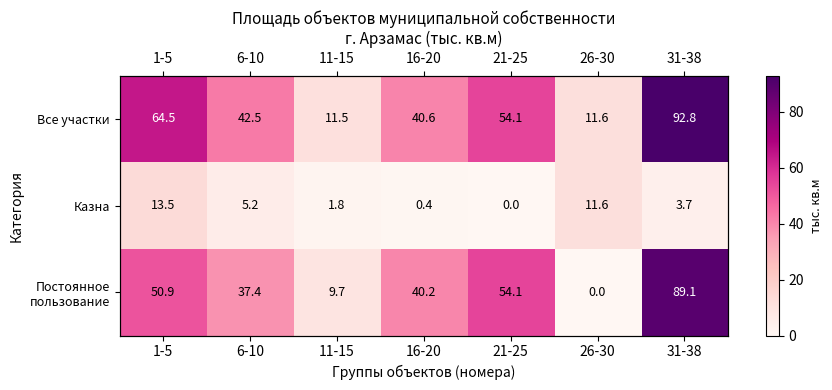

How many values in the Казна series exceed 3?

4